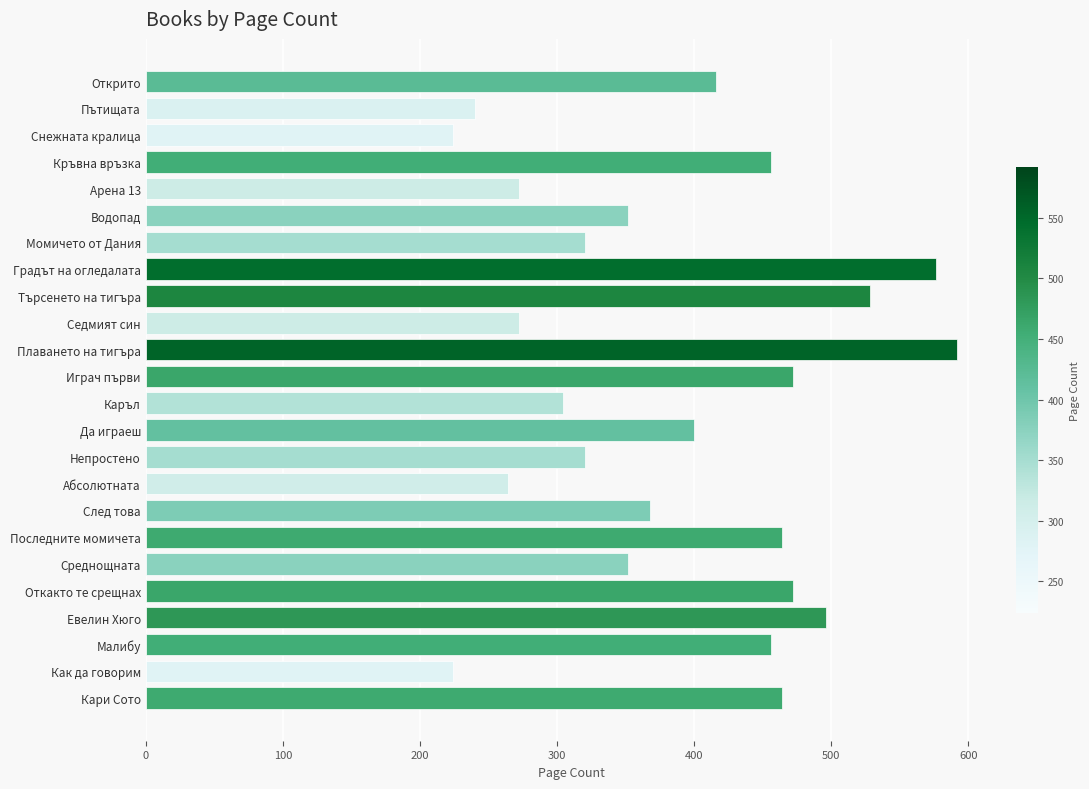

Does the chart contain stacked bars?

No